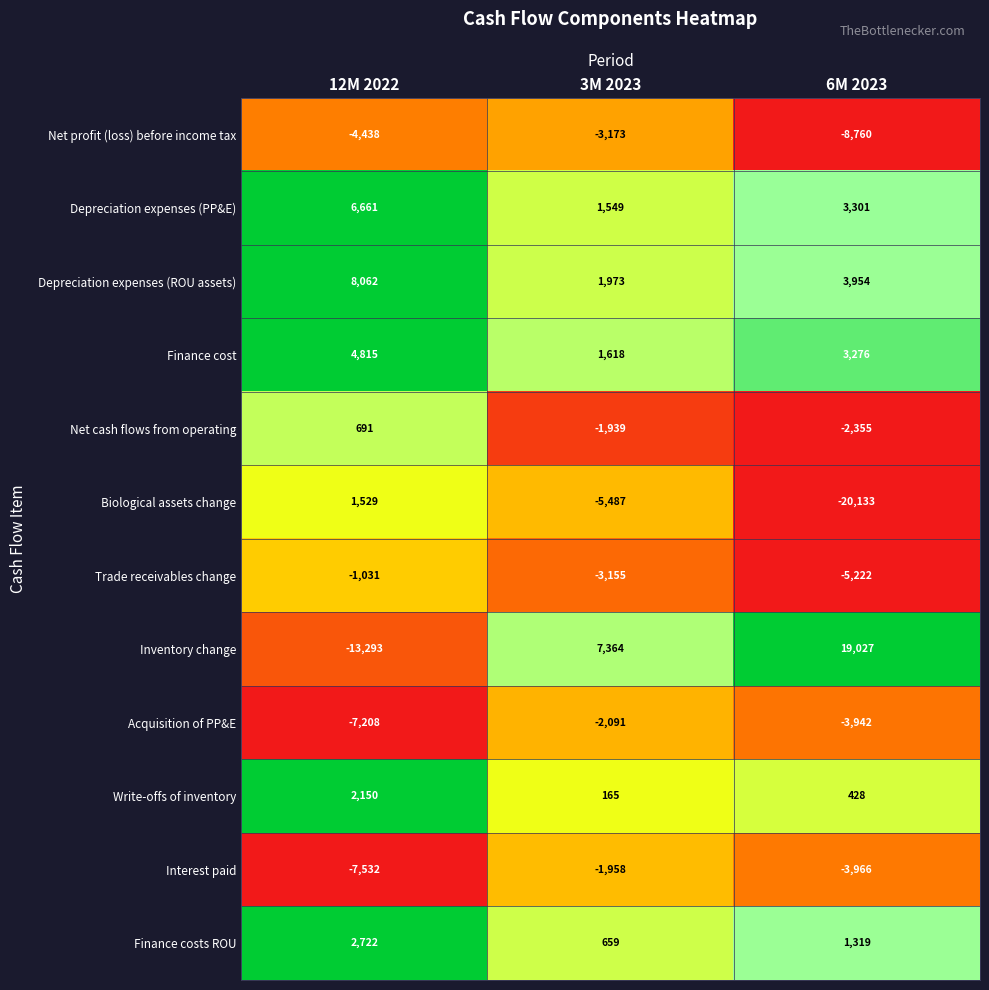

Count the Finance cost values in the range 1618 to 4815.

3